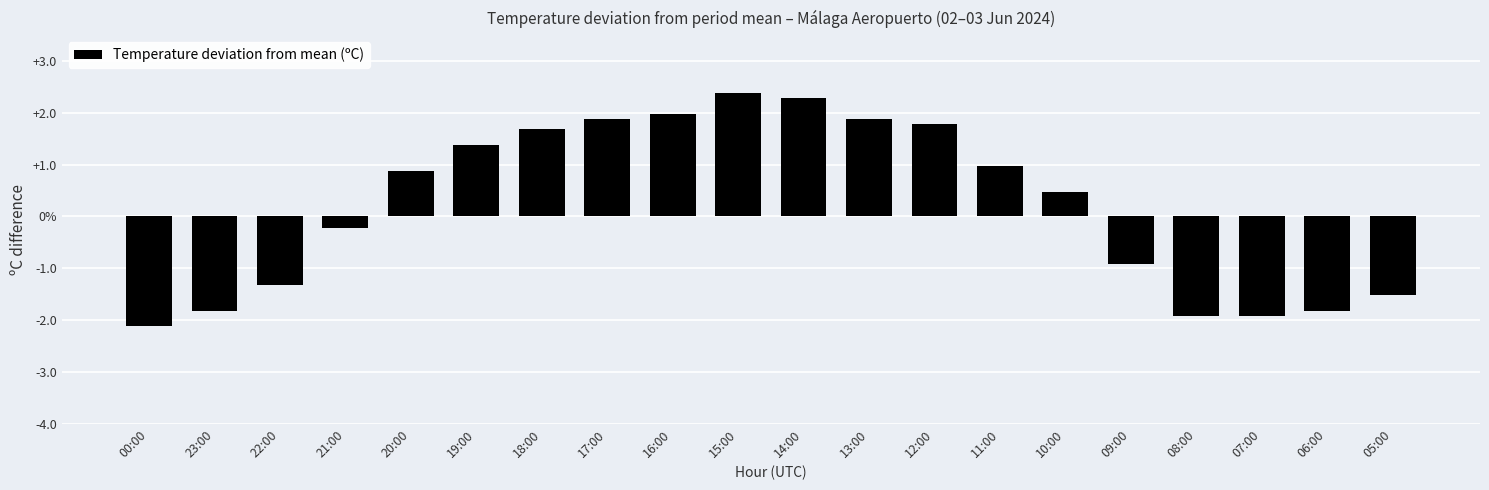

Are the bars horizontal?

No